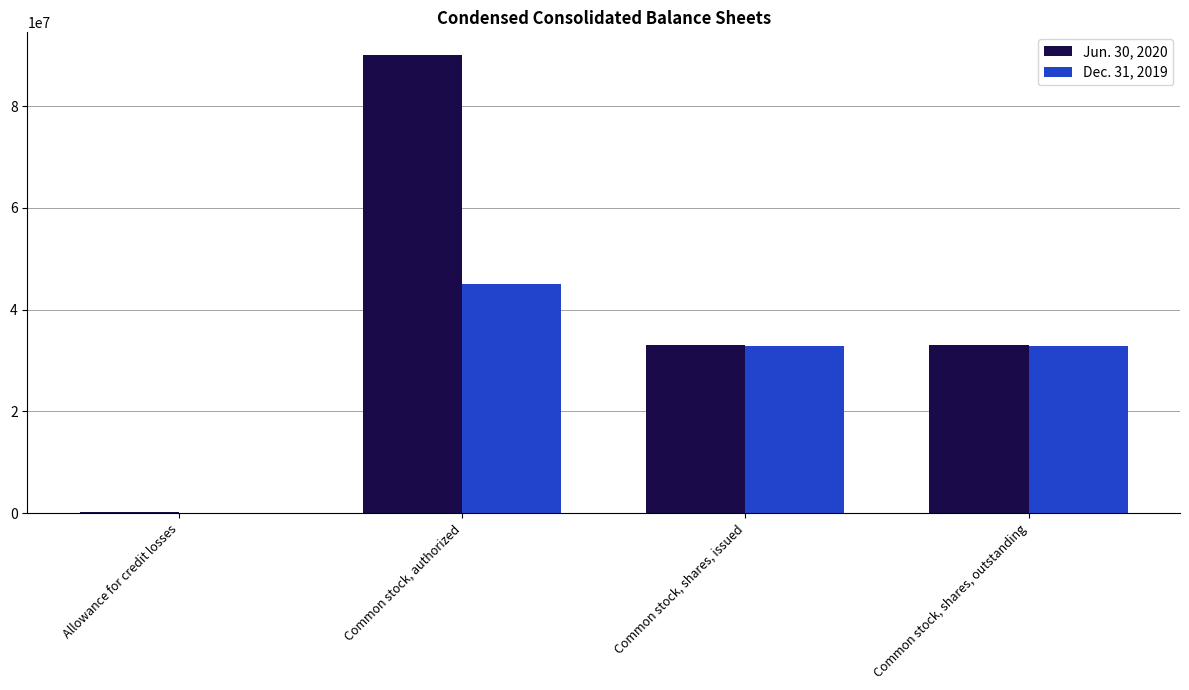

Which series has the largest total across all categories?

Jun. 30, 2020